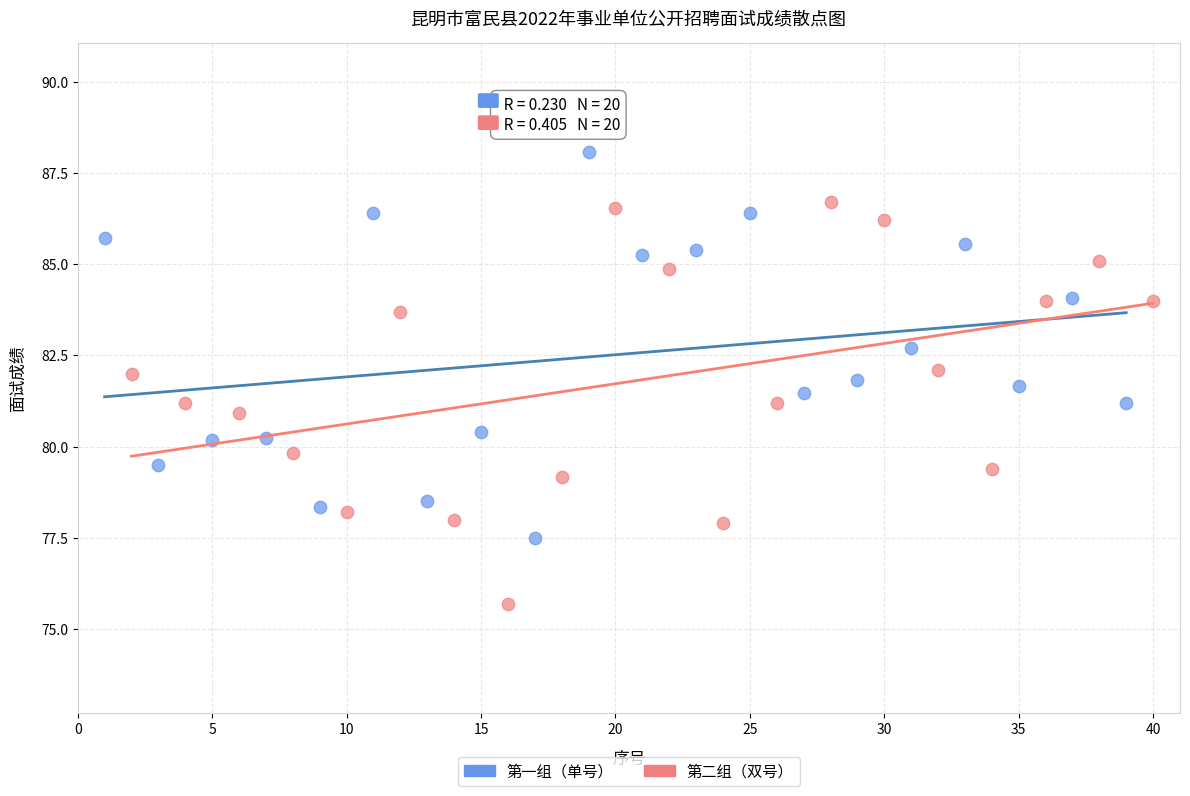

Which series reaches the minimum Y coordinate?

第二组（双号）